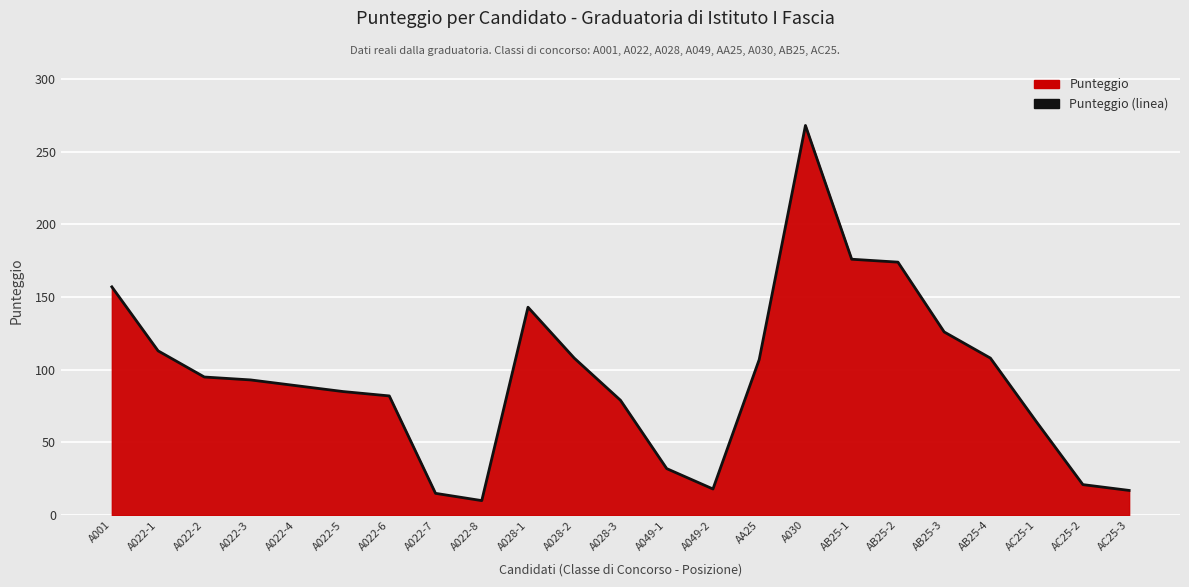

List the labels in order of value, smallest first.

A022-8, A022-7, AC25-3, A049-2, AC25-2, A049-1, AC25-1, A028-3, A022-6, A022-5, A022-4, A022-3, A022-2, AA25, A028-2, AB25-4, A022-1, AB25-3, A028-1, A001, AB25-2, AB25-1, A030